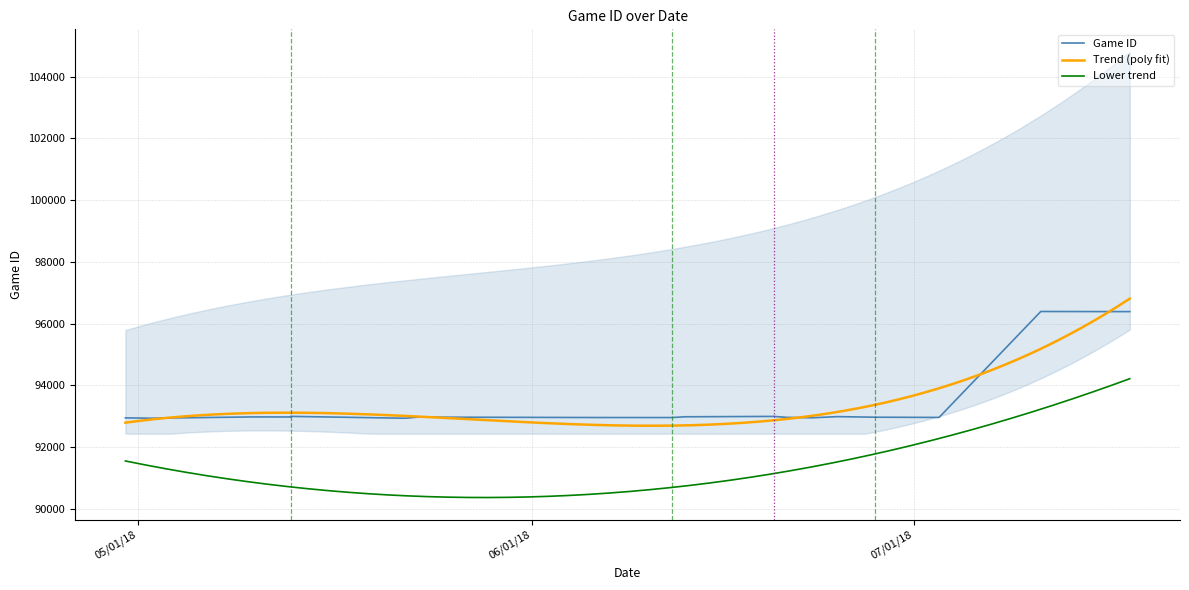

Reading left to right, extract all data points from this chart.

92946	92936	92977	92976	92995	92935	92971	92958	92957	92982	92994	92964	92949	92987	92968	92961	96392	96389	96388